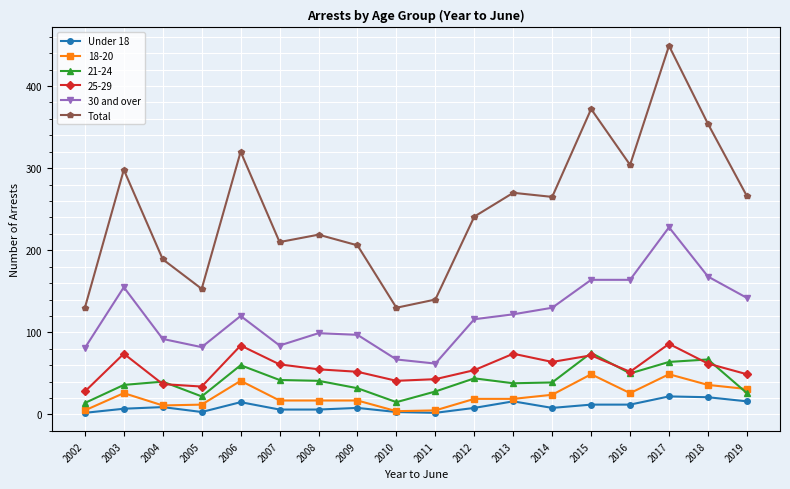

The value of 30 and over at 2011 is 62. True or false?

True